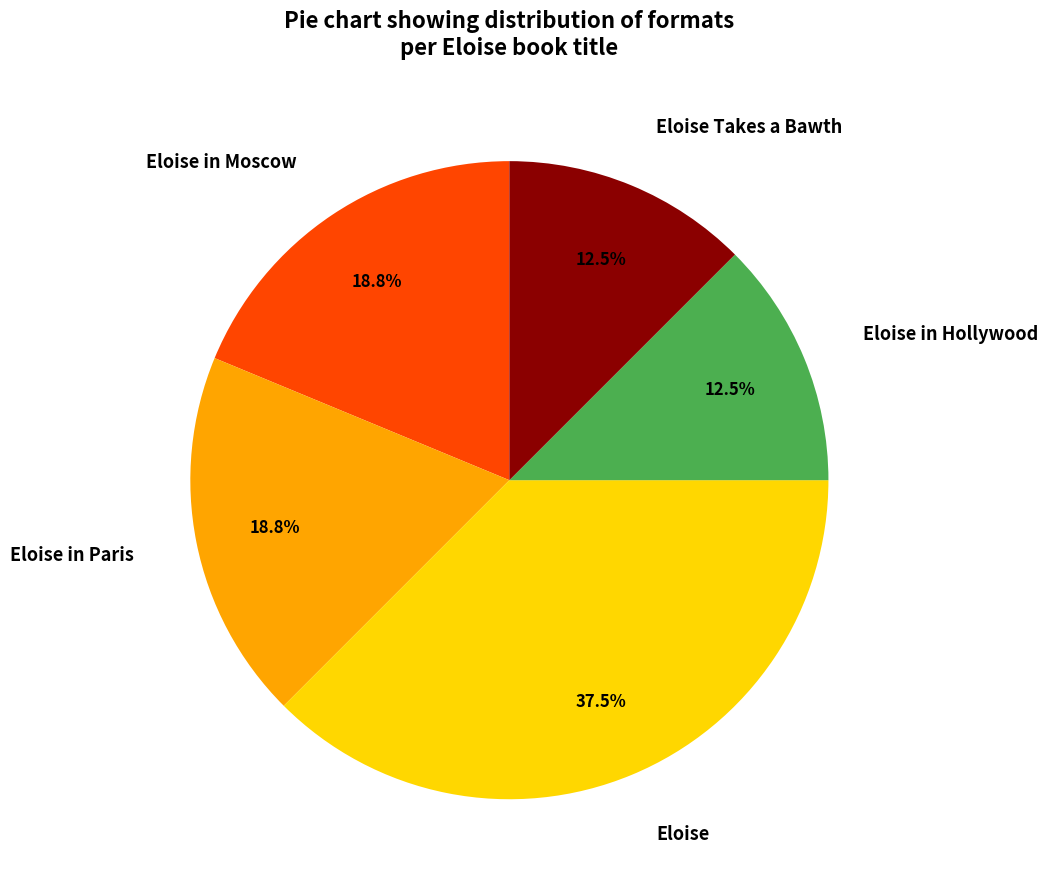

Is the sum of Eloise in Moscow and Eloise Takes a Bawth greater than half?

No